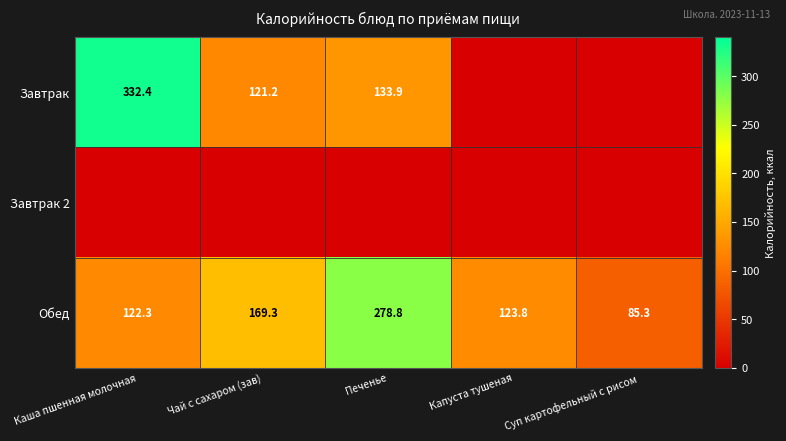

Between Капуста тушеная and Печенье, which is larger?

Печенье